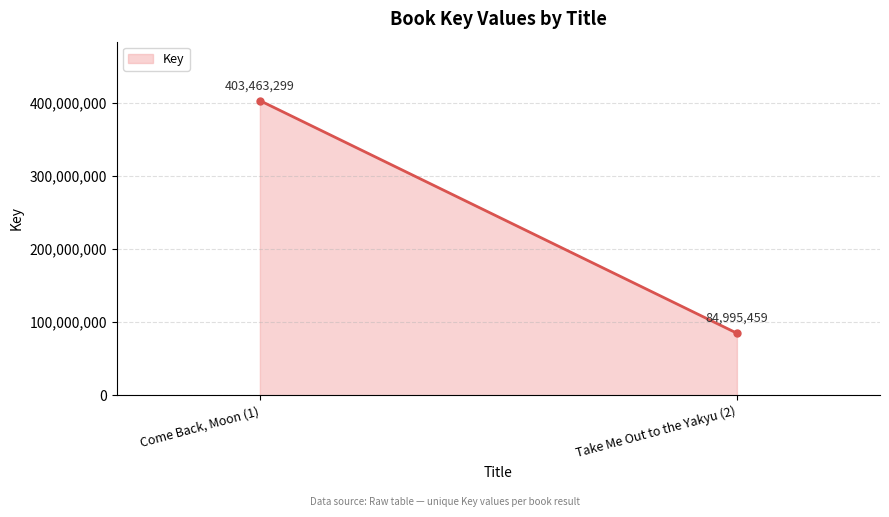

Where is the data nearest to the value 244229379?

Come Back, Moon (1)